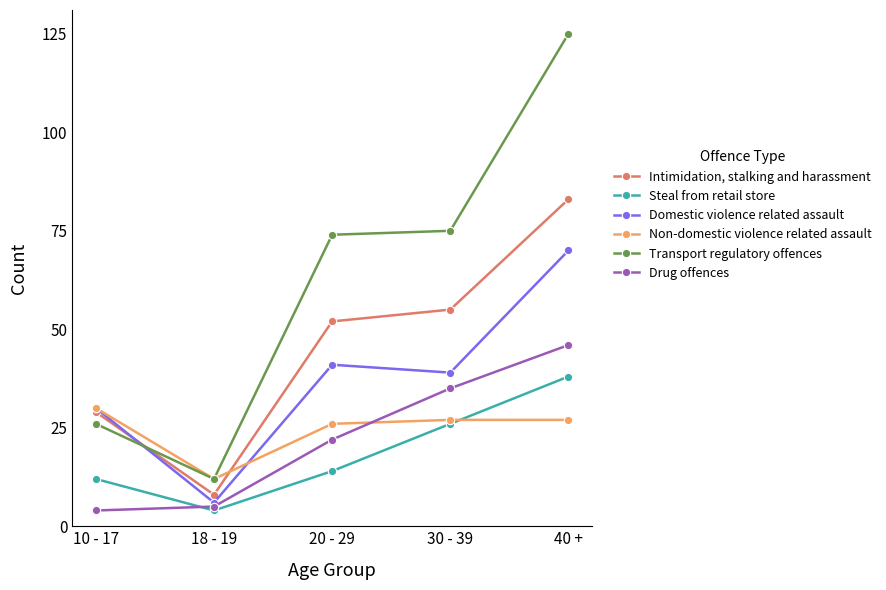

Is the value of Drug offences at 10 - 17 greater than the value of Transport regulatory offences at 20 - 29?

No